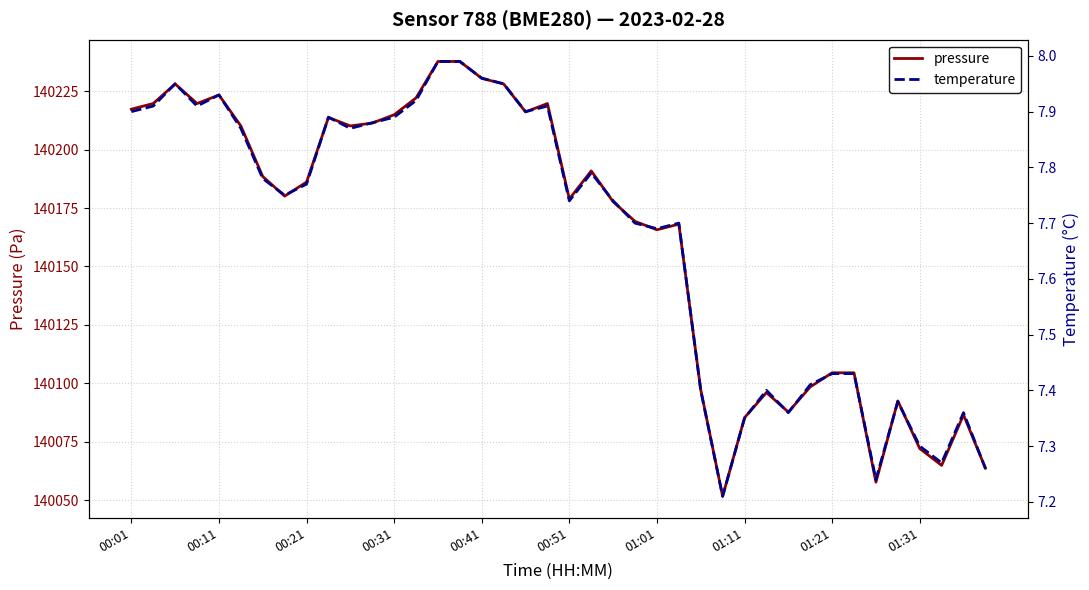

Rank the series by their maximum value, from highest to lowest.

pressure, temperature